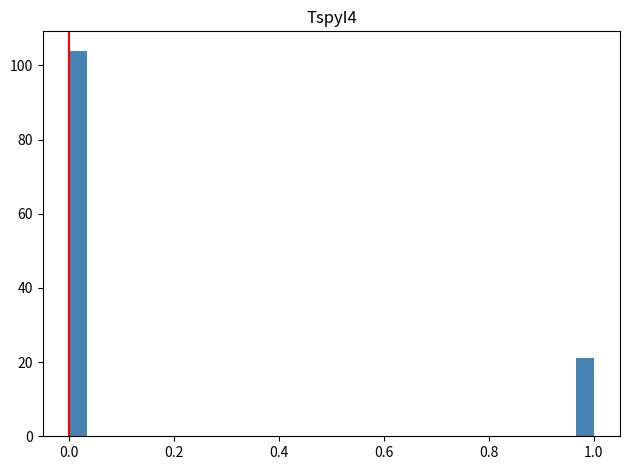

Around what value on the x-axis is the tallest bar? Give the approximate position of its centre, as read against the axis.

0.02